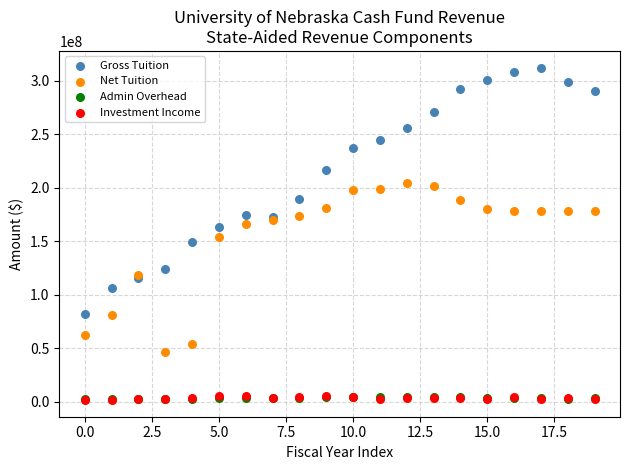

Which series has the widest spread of Y values?

Gross Tuition